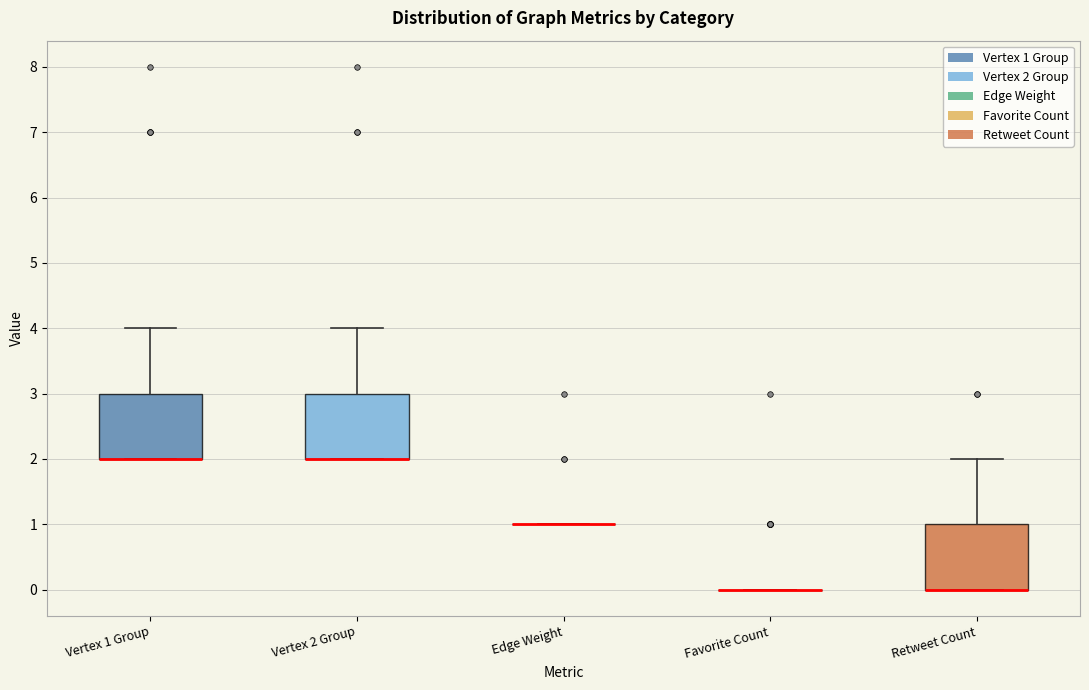

Reading left to right, read every box against the y-axis: the position of its median line, the range the box covers, and the ends of its whiskers. The values are not printed on the chart, so give them approximately, as read against the axis.

Vertex 1 Group: median 2 (drawn on the box's lower edge), box 2 to 3, whiskers 2 to 4
Vertex 2 Group: median 2 (drawn on the box's lower edge), box 2 to 3, whiskers 2 to 4
Edge Weight: box collapsed to a line at 1, whiskers 1 to 1
Favorite Count: box collapsed to a line at 0, whiskers 0 to 0
Retweet Count: median 0 (drawn on the box's lower edge), box 0 to 1, whiskers 0 to 2